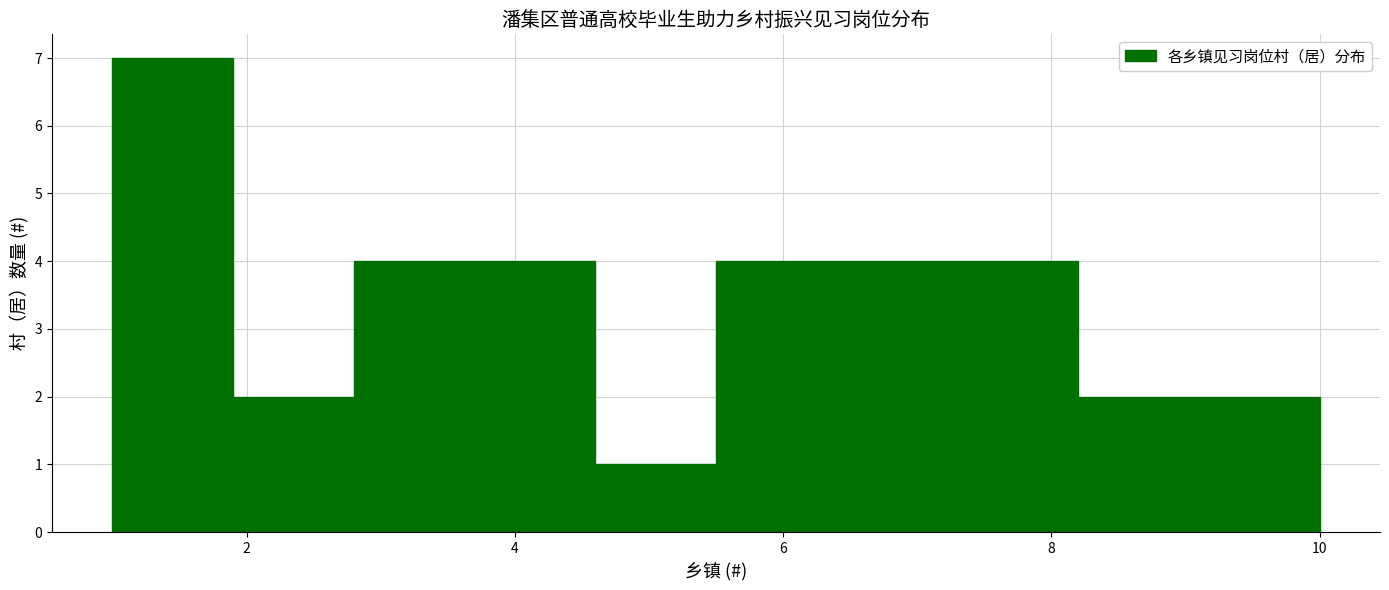

Reading left to right, transcribe this chart: for each bar, give the range it covers on the x-axis and its height. Neither the bar edges nor the heights are printed on the chart, so give them approximately, as read against the axes.

1.0 to 1.9: 7
1.9 to 2.8: 2
2.8 to 3.7: 4
3.7 to 4.6: 4
4.6 to 5.5: 1
5.5 to 6.4: 4
6.4 to 7.3: 4
7.3 to 8.2: 4
8.2 to 9.1: 2
9.1 to 10.0: 2